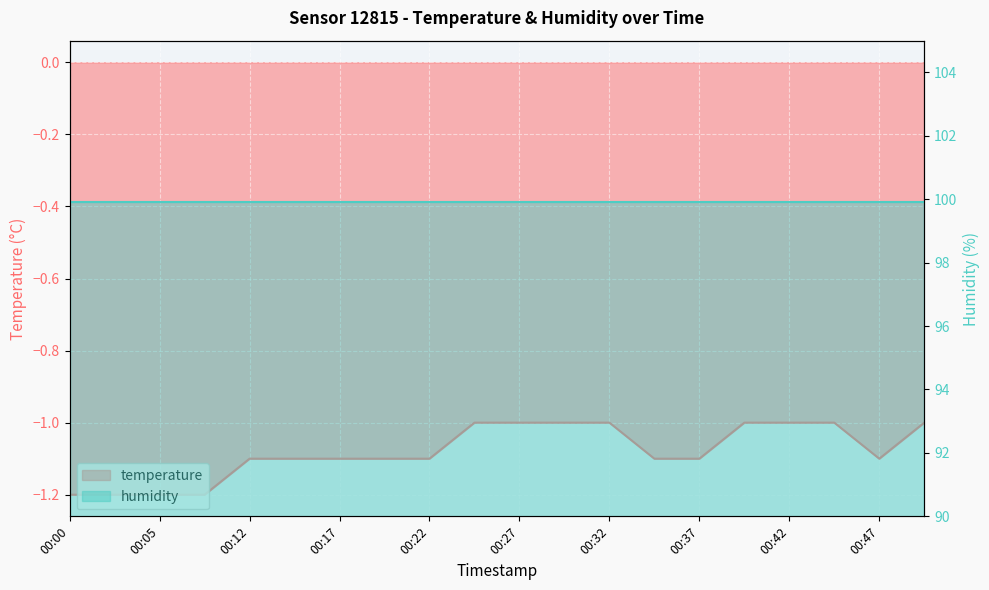

Rank the categories by value from lowest to highest.

00:00, 00:02, 00:05, 00:07, 00:12, 00:15, 00:17, 00:20, 00:22, 00:35, 00:37, 00:47, 00:25, 00:27, 00:30, 00:32, 00:40, 00:42, 00:45, 00:50